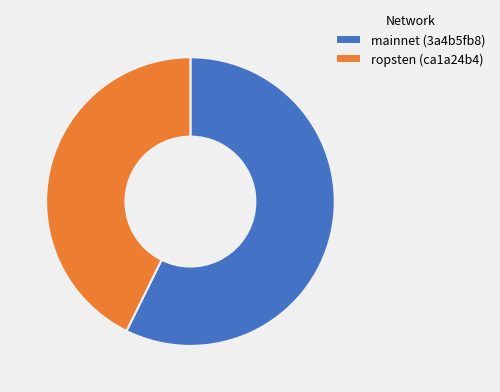

Is there any slice that represents more than half of the pie?

Yes